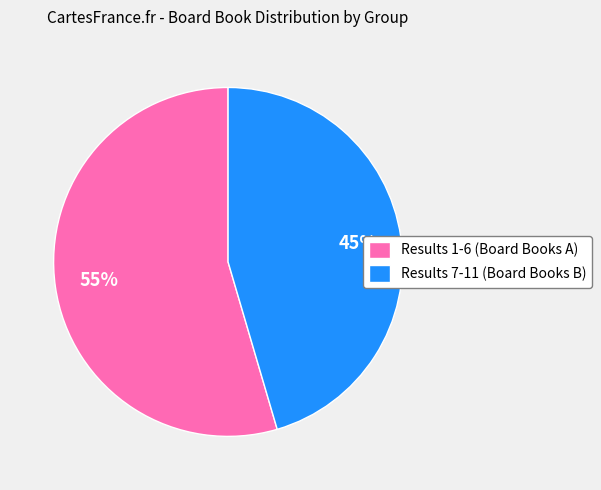

Do Results 1-6 (Board Books A) and Results 7-11 (Board Books B) together represent more than half of the pie?

Yes